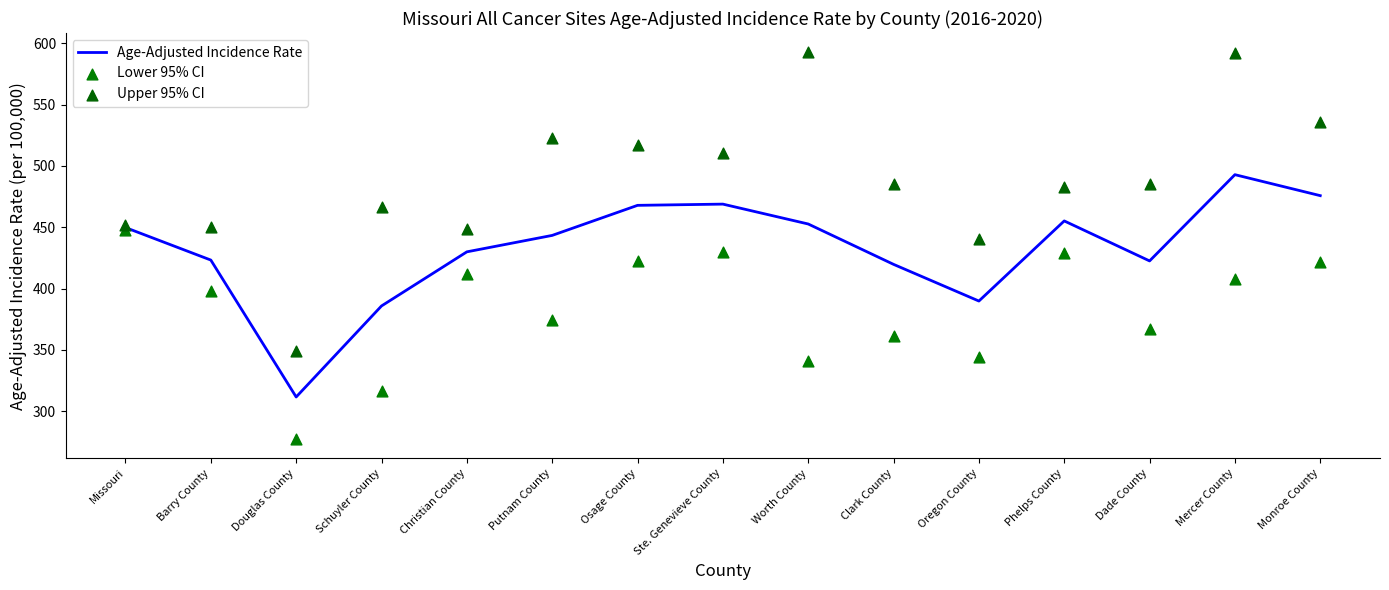

What is the total value across all series at Schuyler County?

1169.3